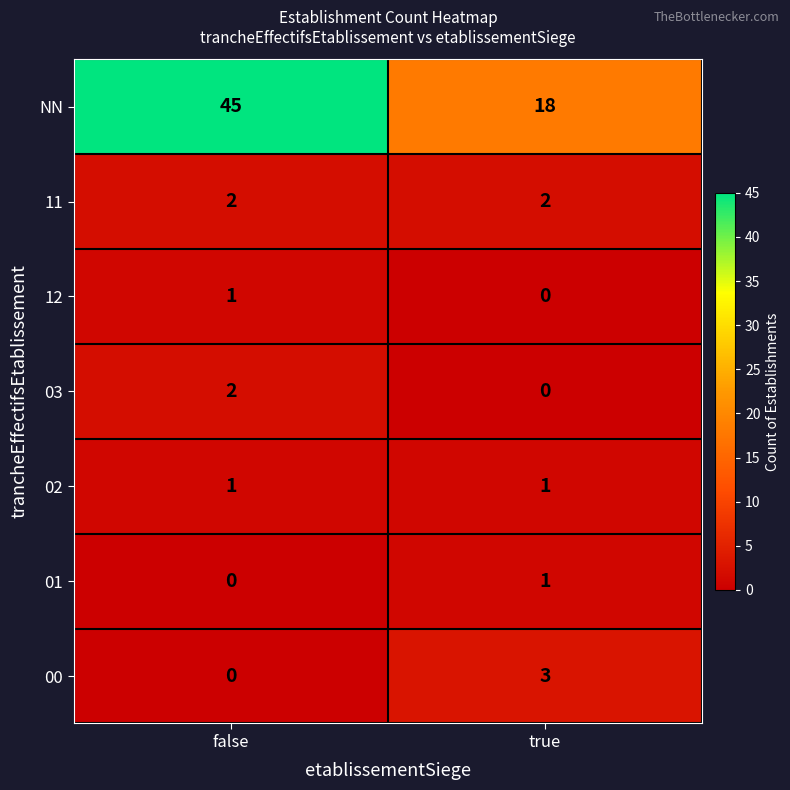

True or false: 11 has a value of 2 at true.

True